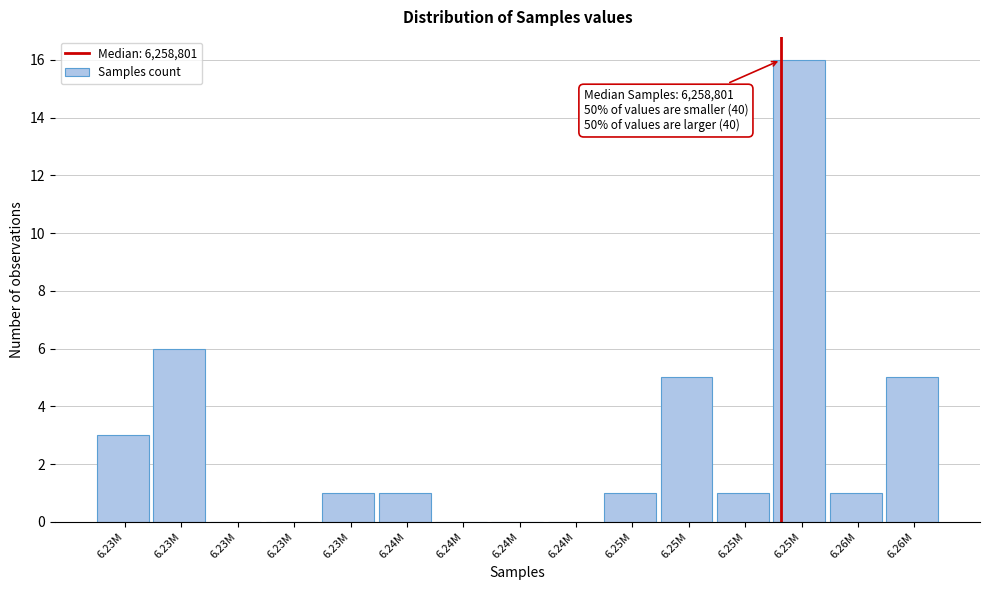

Are the bars horizontal?

No